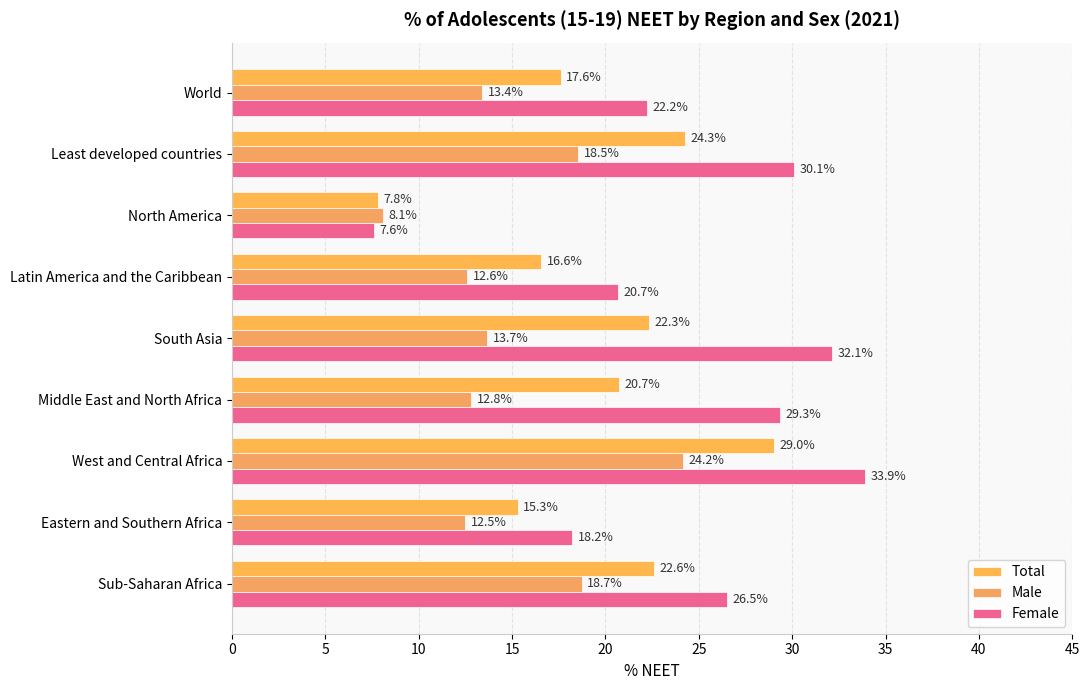

What are all the series names shown in the legend?

Total, Male, Female